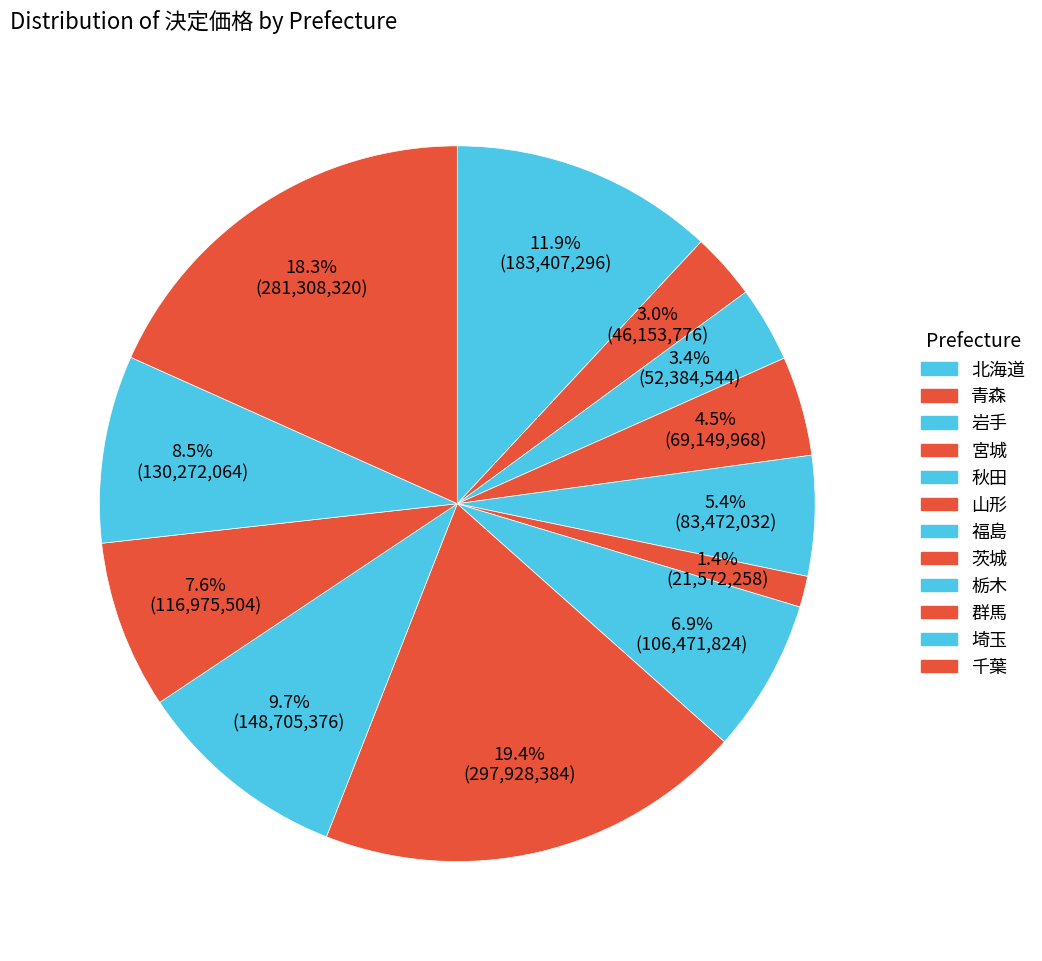

To the nearest percent, what portion does 岩手 represent?

3%